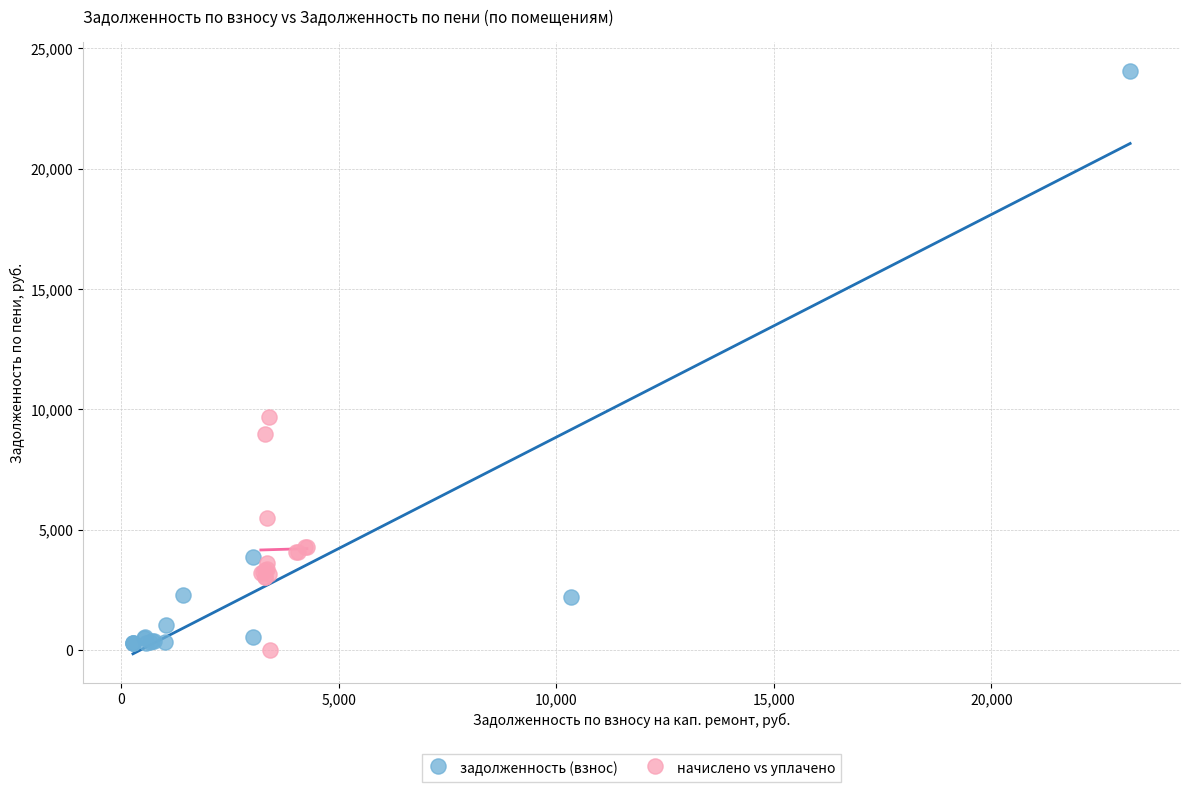

Which series has the largest Y range (max minus min)?

задолженность (взнос)